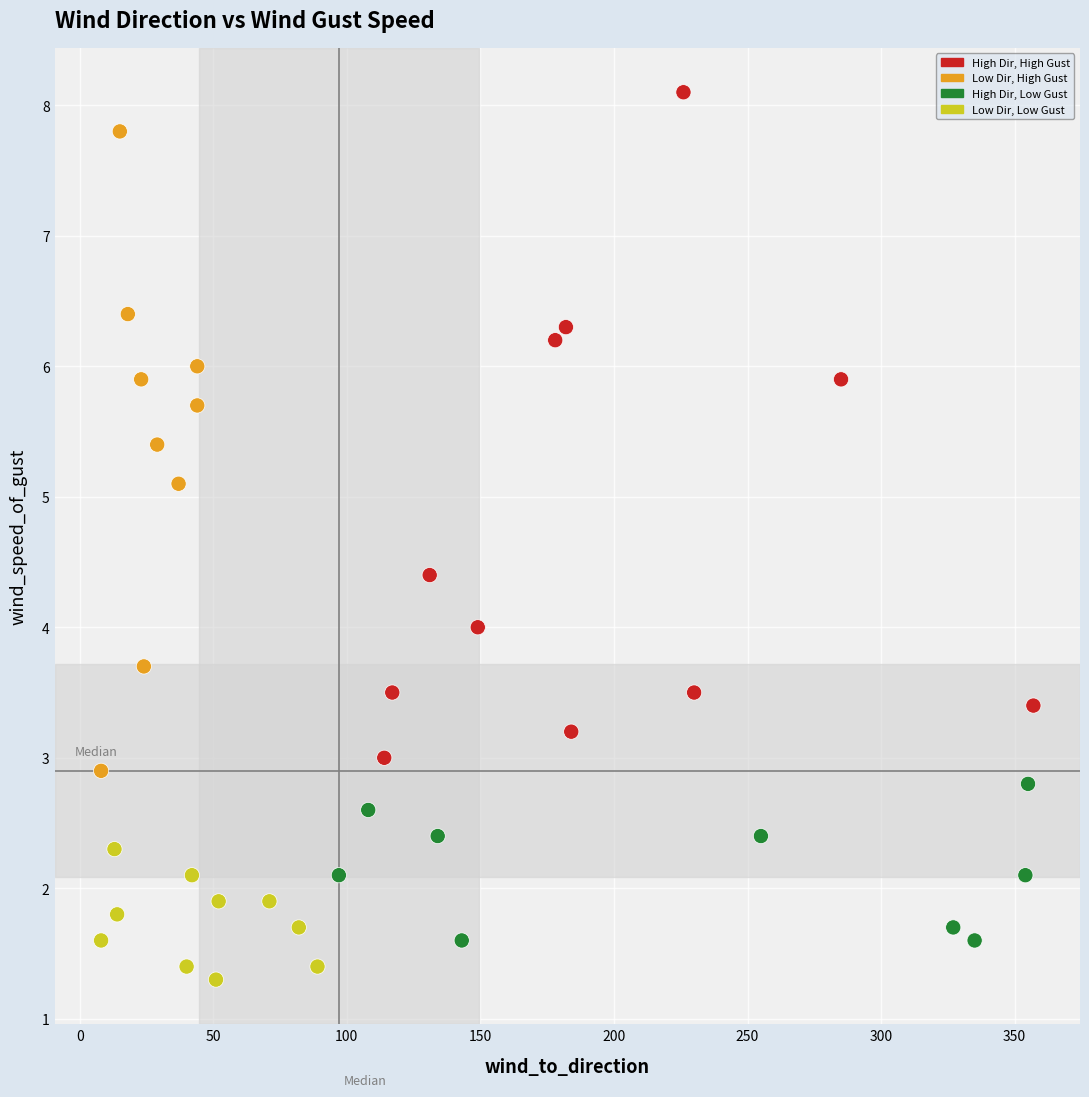

What is the range of Y values (max minus min)?

6.8